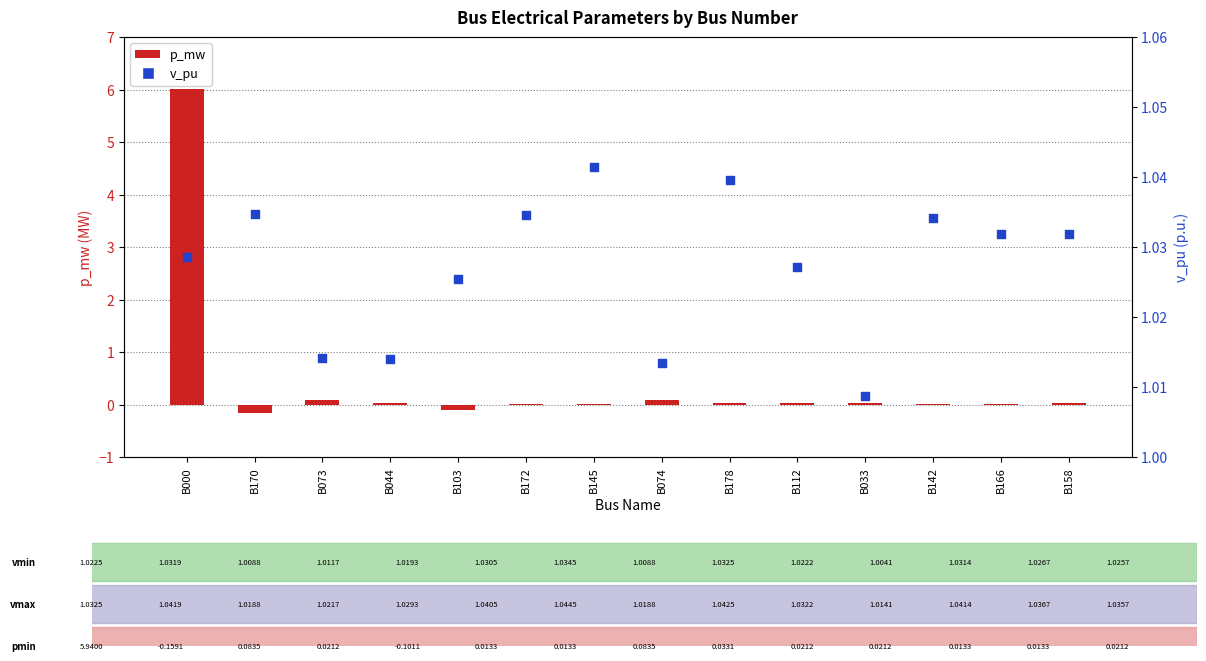

Which series reaches the minimum Y coordinate?

p_mw